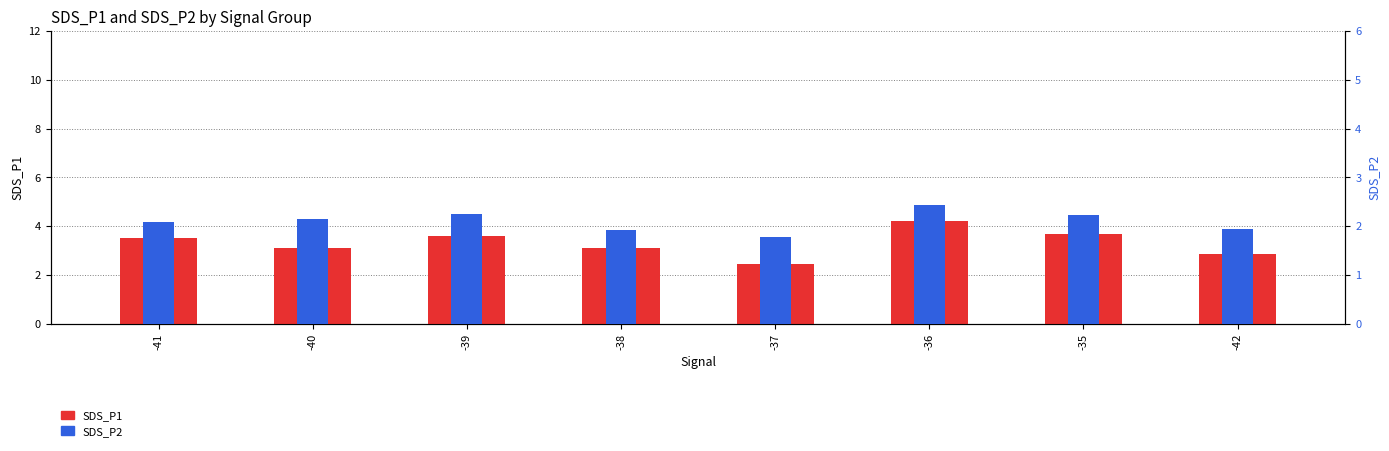

What is the value of the SDS_P1 bar at the 5th from the left?

2.5